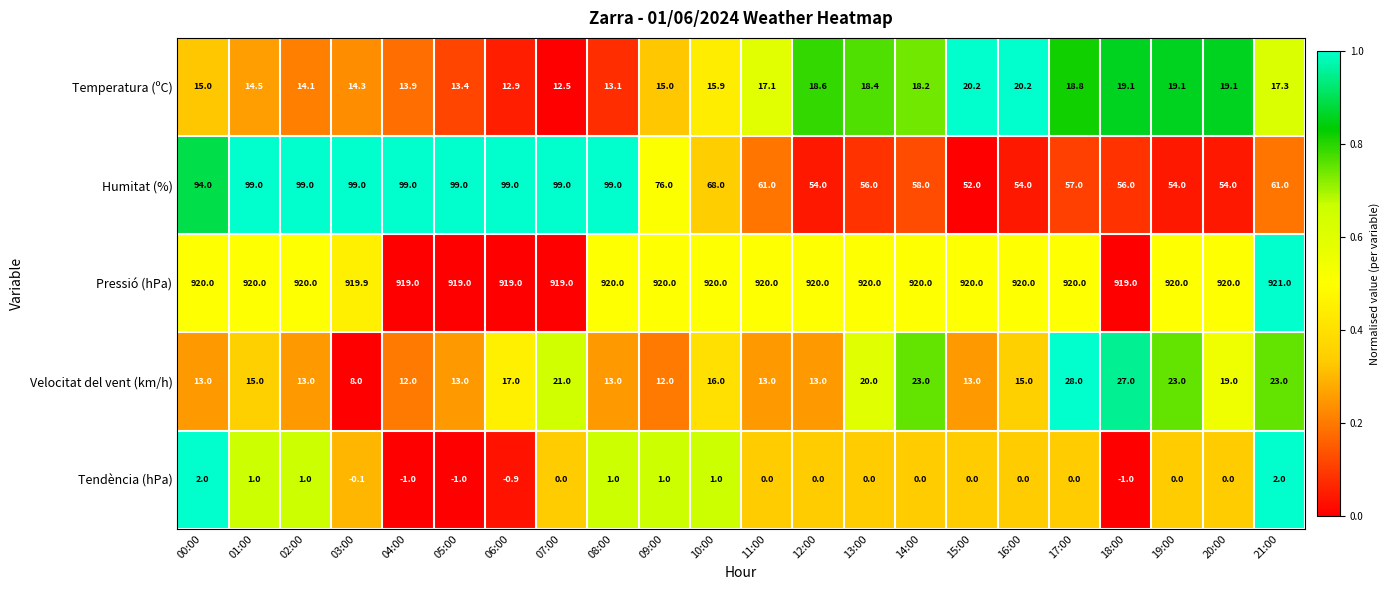

Rank the series by their maximum value, from lowest to highest.

Tendència (hPa), Temperatura (ºC), Velocitat del vent (km/h), Humitat (%), Pressió (hPa)